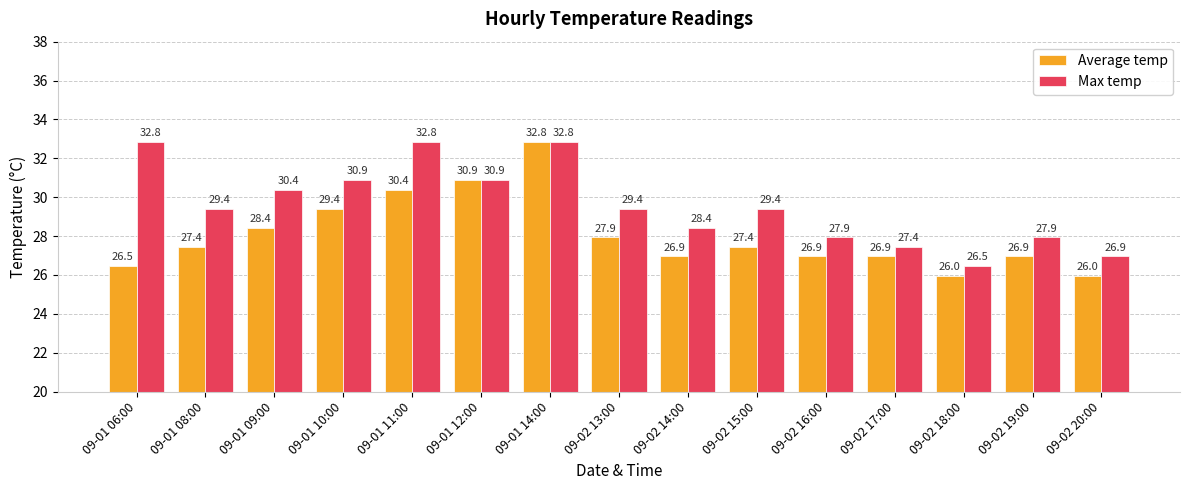

What is the approximate value of Max temp at 09-02 13:00?

29.4